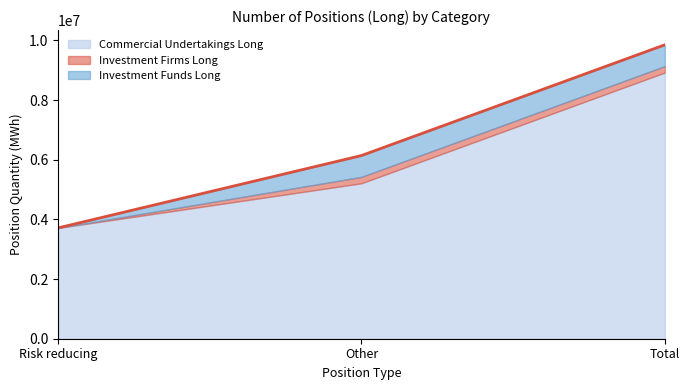

Does the chart have visible grid lines?

No